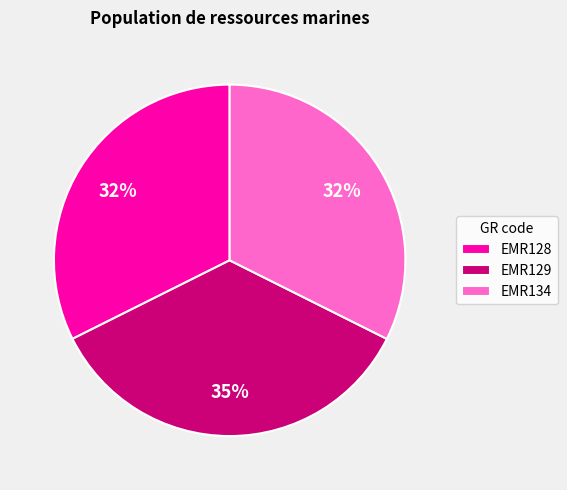

Does EMR134 account for over 50% of the chart?

No